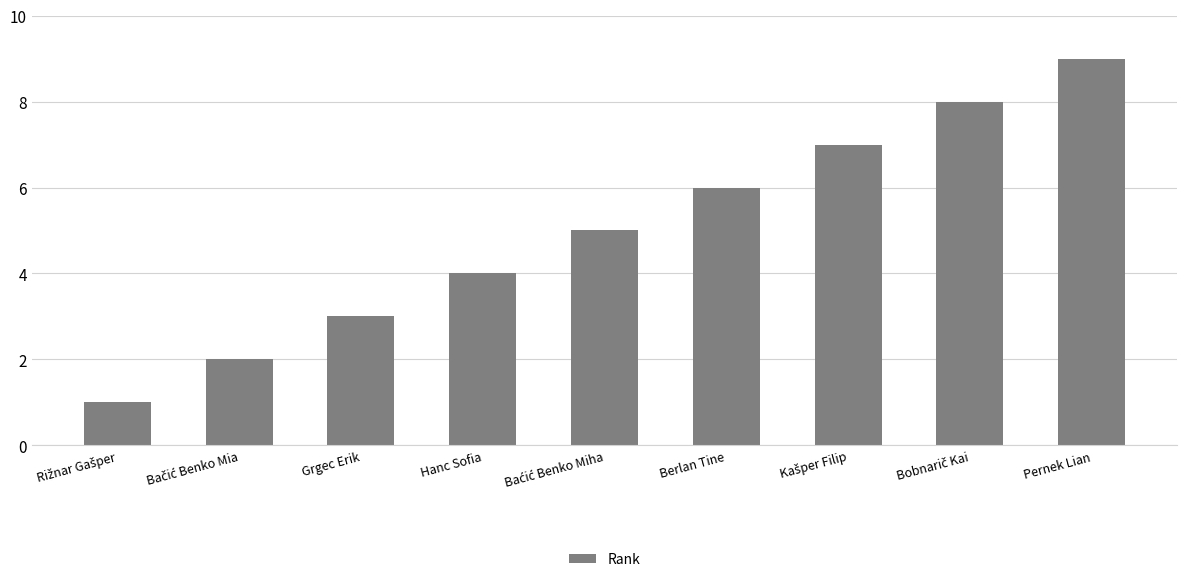

Count the number of data series in this chart.

1